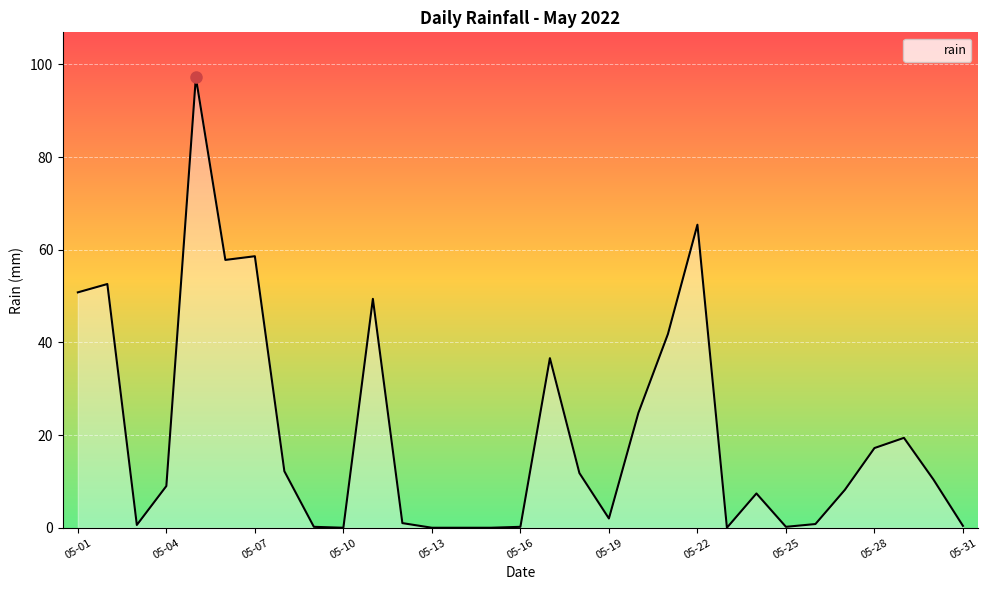

What is the maximum value shown in the chart?

97.2